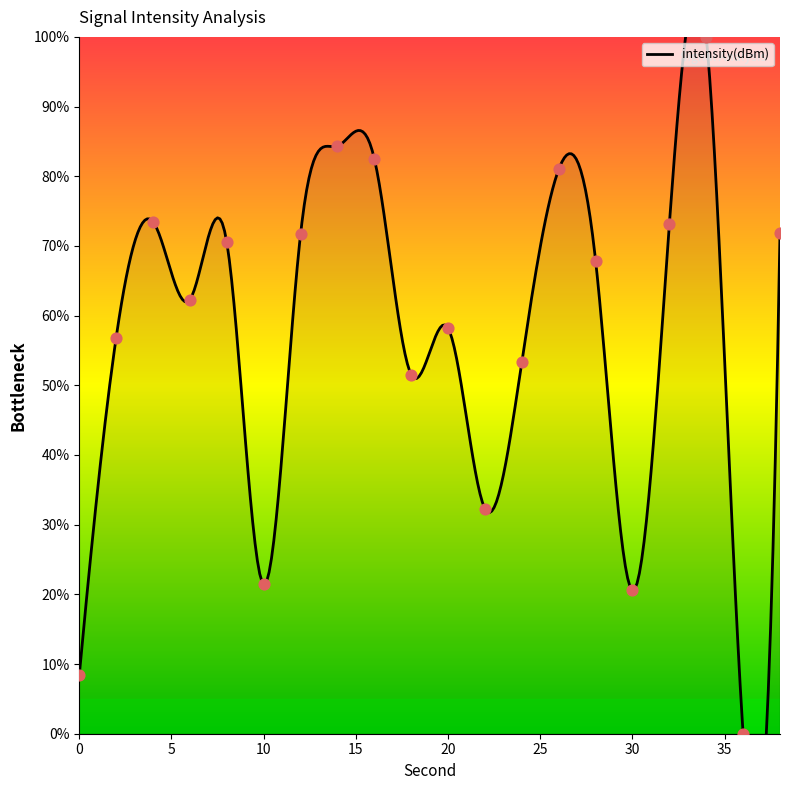

Between 18 and 28, which is larger?

28